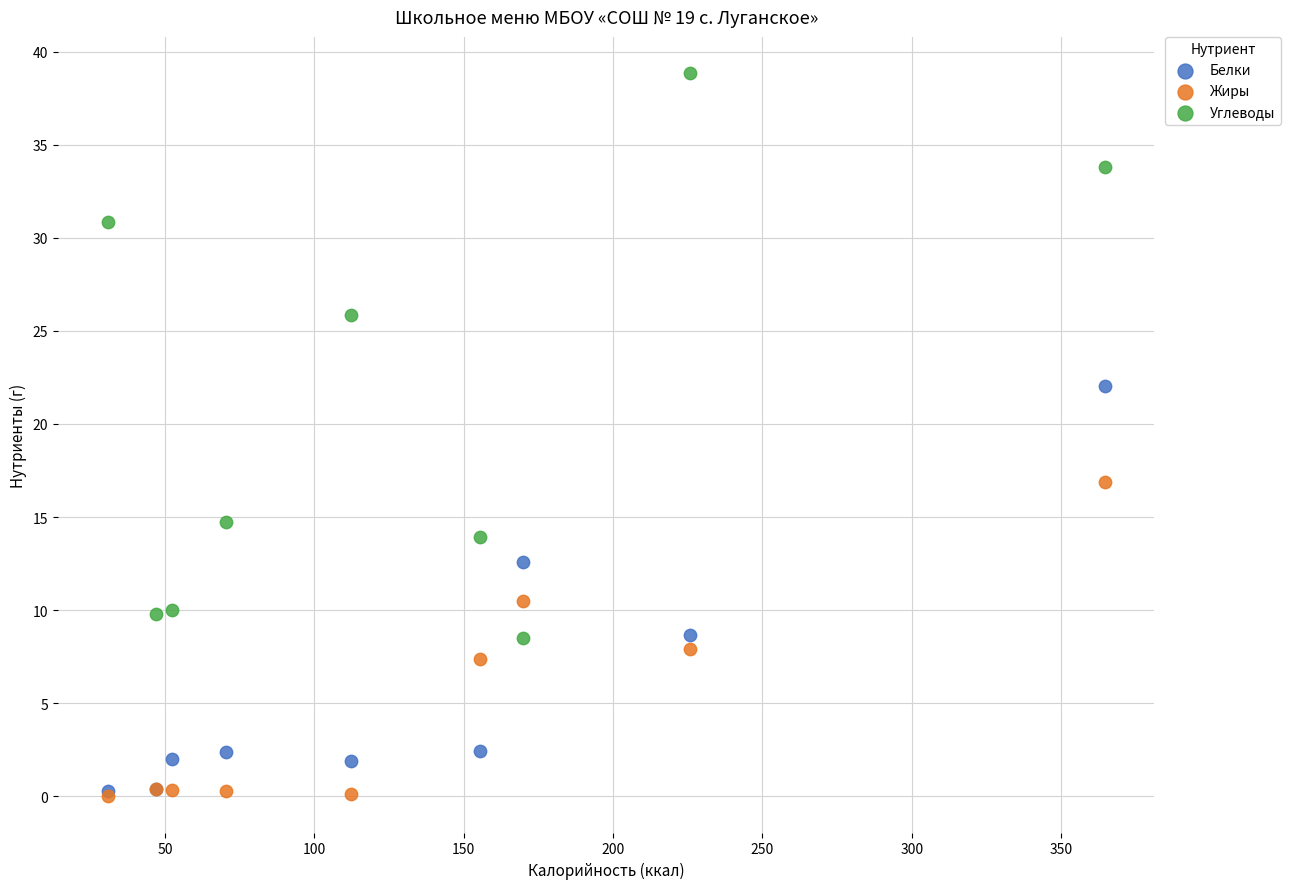

Which series has the largest Y range (max minus min)?

Углеводы